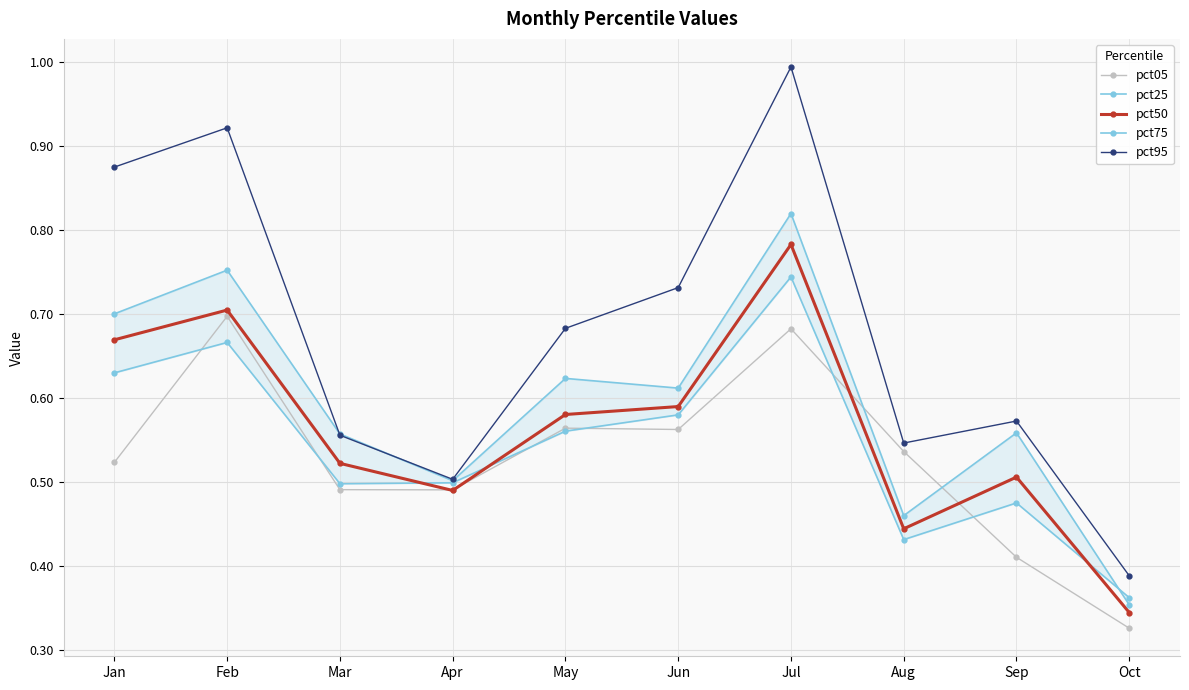

Read the pct50 value at May.

0.6